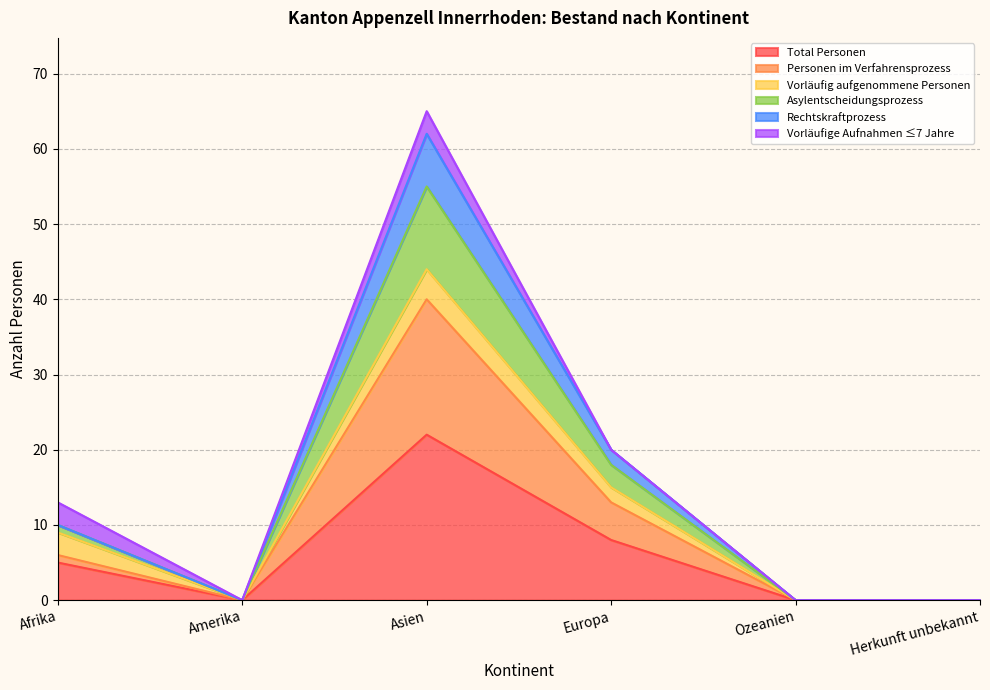

What position from the right is Amerika?

5